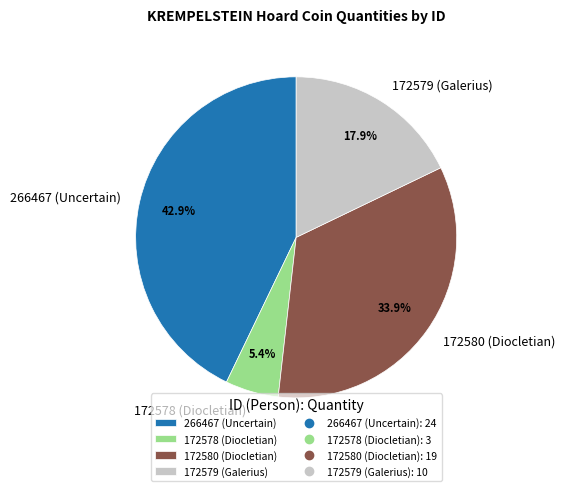

What is the largest slice in the pie chart?

266467 (Uncertain)